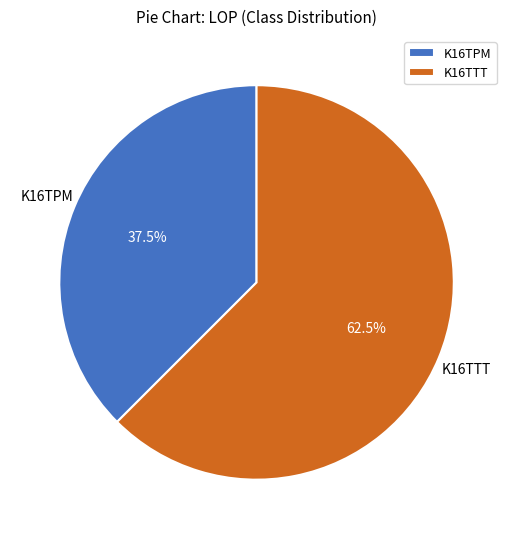

Which category has the biggest portion of the pie?

K16TTT